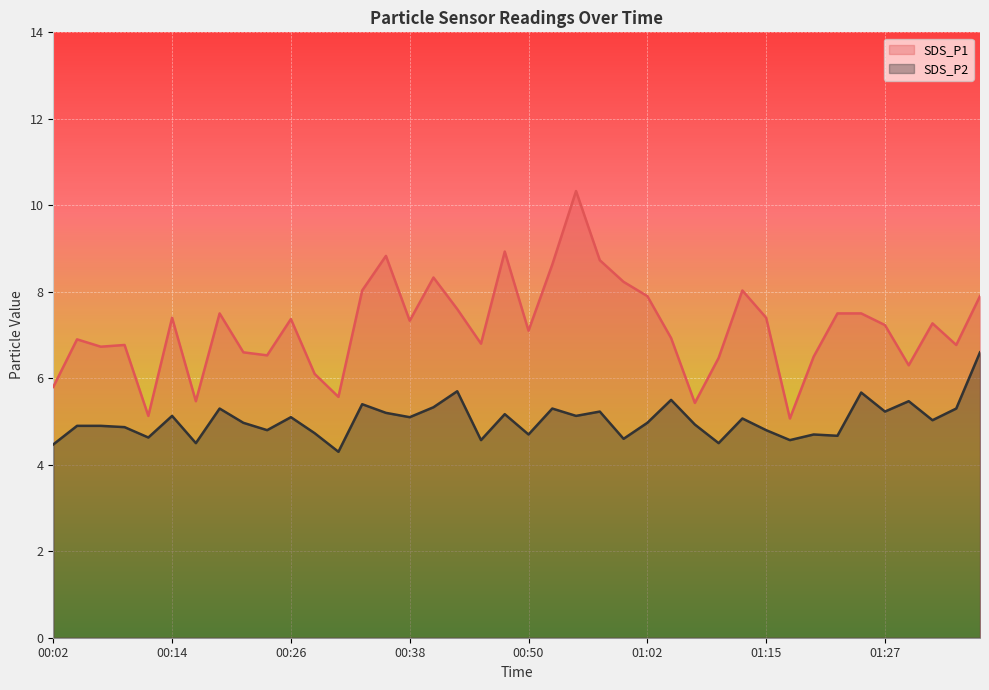

What is the minimum value for SDS_P2?

4.3